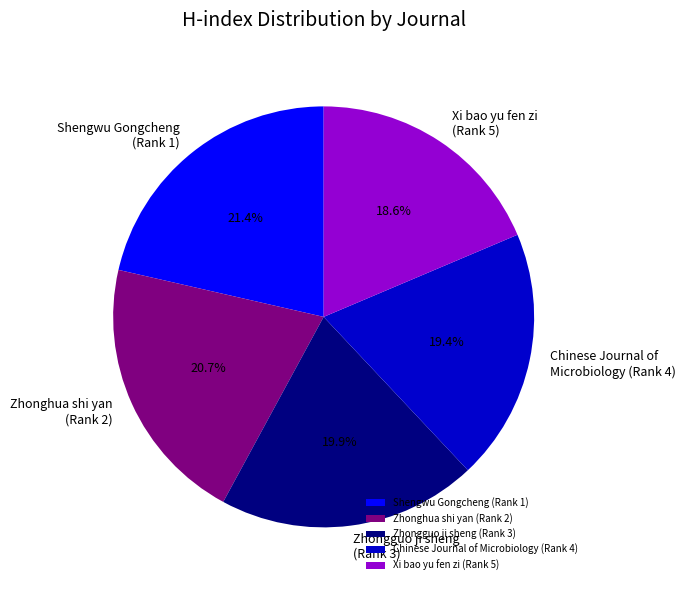

Combined, what portion of the pie is Chinese Journal of Microbiology (Rank 4) and Shengwu Gongcheng (Rank 1)?

40.8%